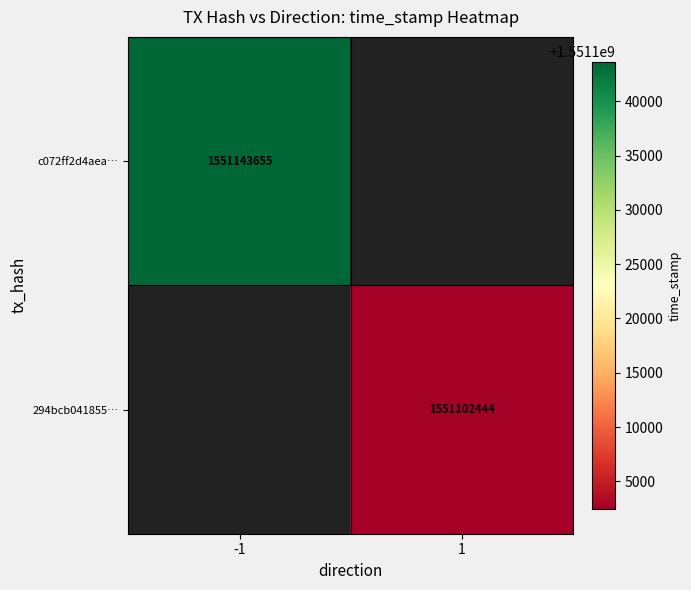

True or false: 294bcb041855… has a value of 969039804 at 1.

False